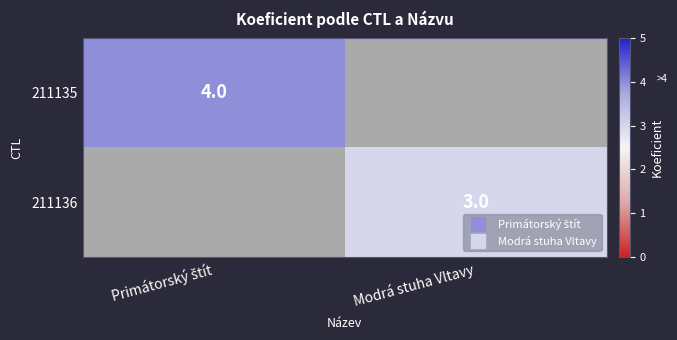

Is the value of 211135 at Modrá stuha Vltavy greater than the value of 211136 at Primátorský štít?

No